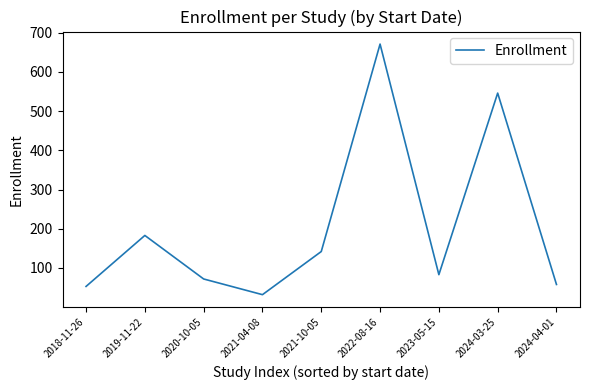

At which label does the data first exceed 83?

2019-11-22